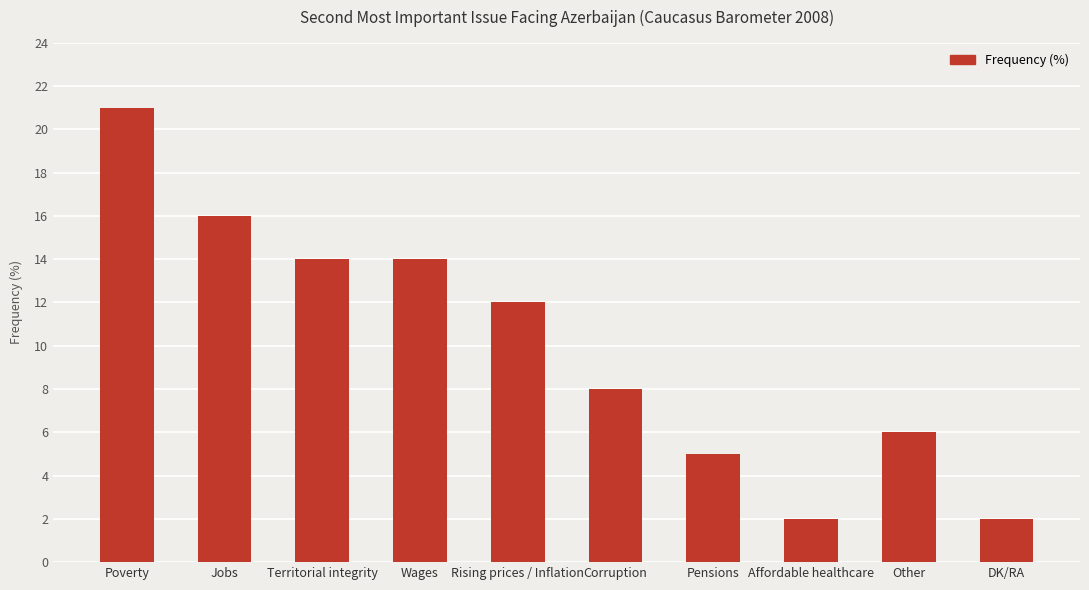

Approximately how many times larger is the value at Poverty compared to Wages?

1.5